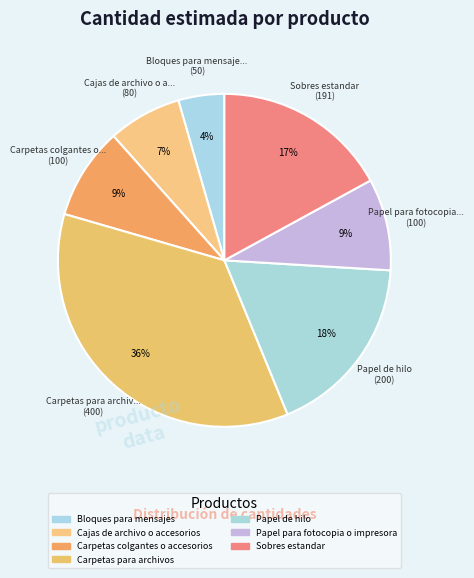

How much of the chart is everything except Bloques para mensajes?

95.5%